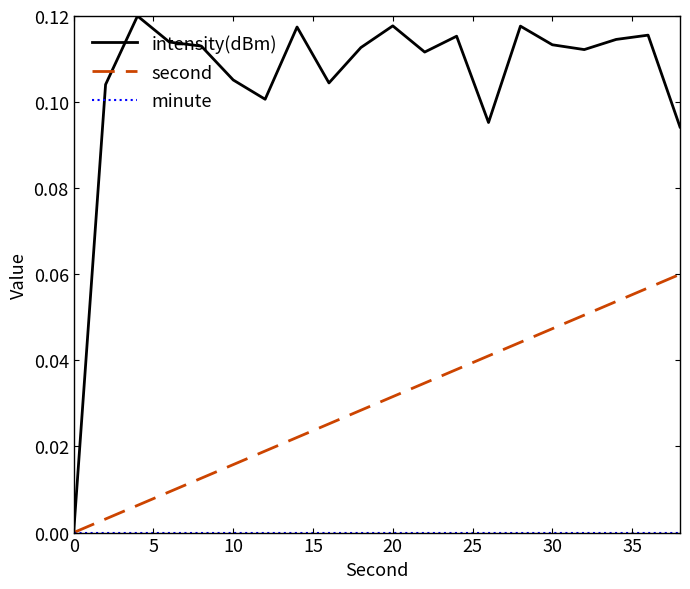

Which series has the largest range (max minus min)?

intensity(dBm)